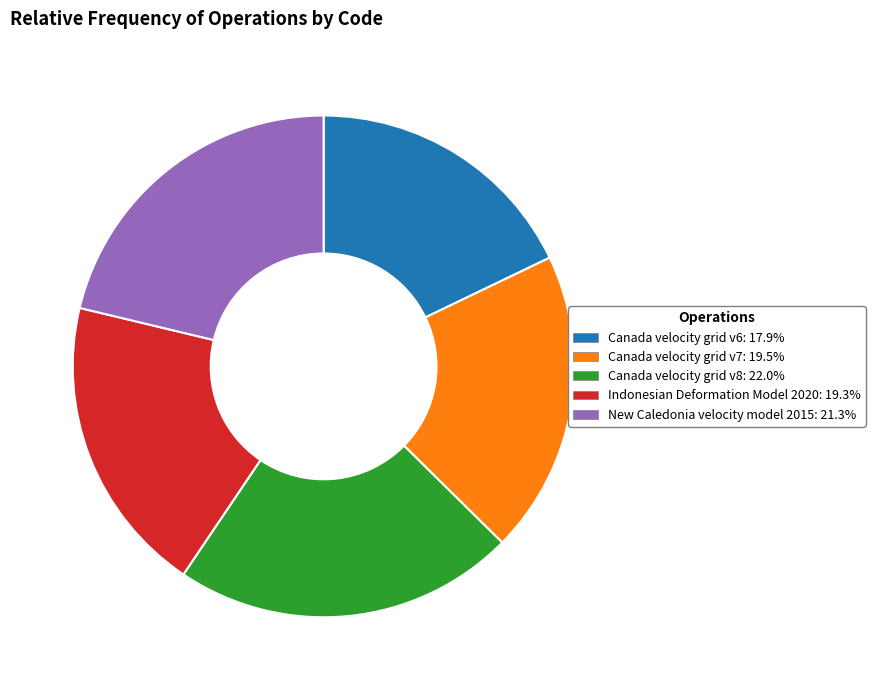

How many segments does this pie chart have?

5